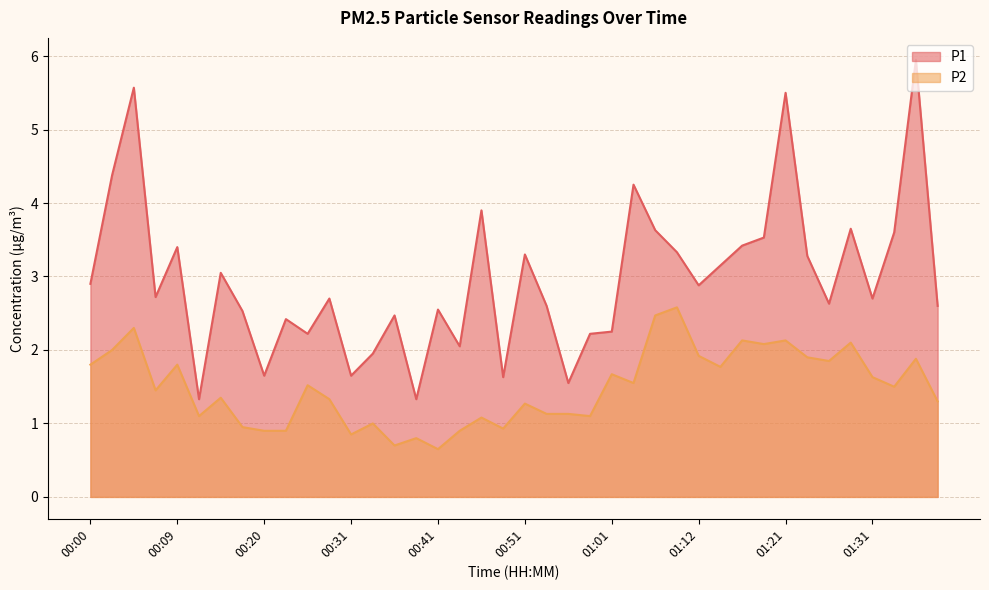

Where is P2 nearest to the value 1?

00:33